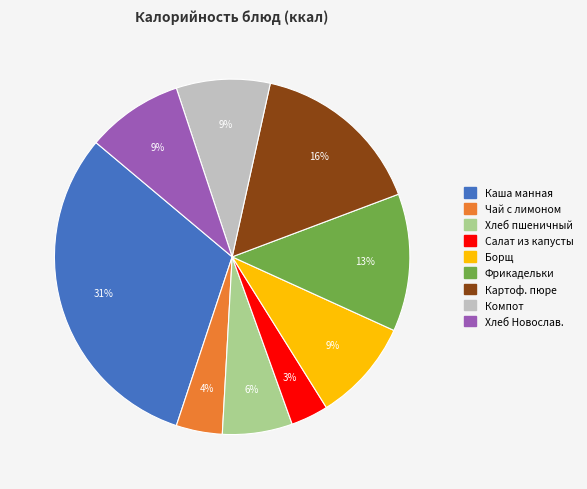

To the nearest percent, what is the average slice percentage?

11%